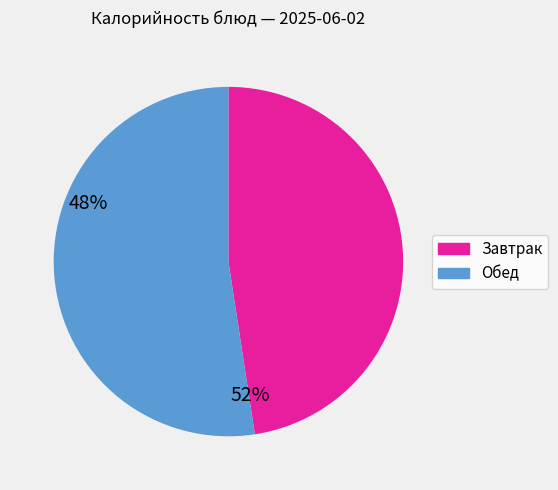

Count the number of slices in the pie.

2